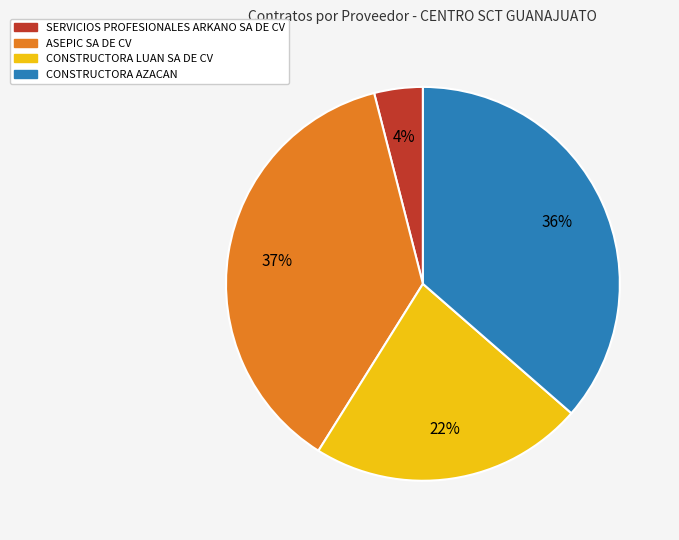

Does SERVICIOS PROFESIONALES ARKANO SA DE CV account for over 50% of the chart?

No